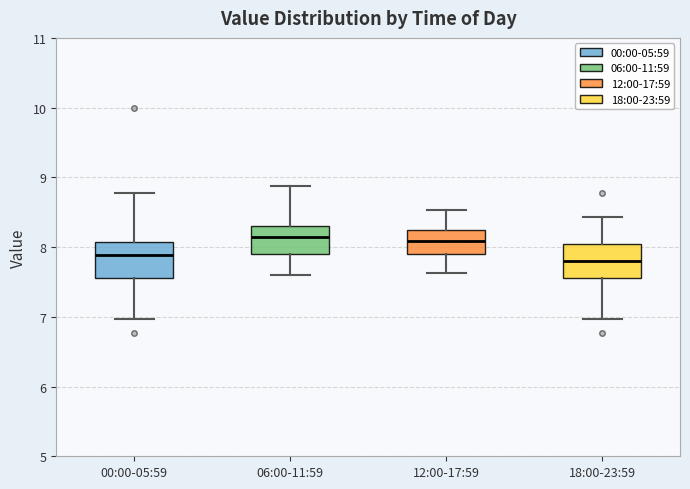

Reading left to right, transcribe this box plot: for each box, give where its median line is, the range the box spans, and where its two whiskers end, as read against the y-axis. The values are not printed on the chart, so give them approximately, as read against the axis.

00:00-05:59: median 7.9, box 7.6 to 8.1, whiskers 7.0 to 8.8
06:00-11:59: median 8.2, box 7.9 to 8.3, whiskers 7.6 to 8.9
12:00-17:59: median 8.1, box 7.9 to 8.2, whiskers 7.6 to 8.5
18:00-23:59: median 7.8, box 7.6 to 8.0, whiskers 7.0 to 8.4